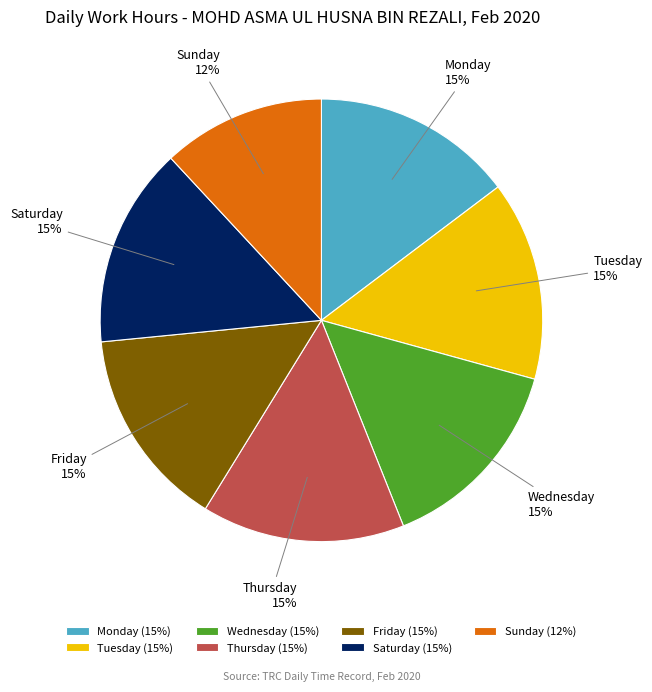

To the nearest percent, what percentage of the pie is Friday?

15%